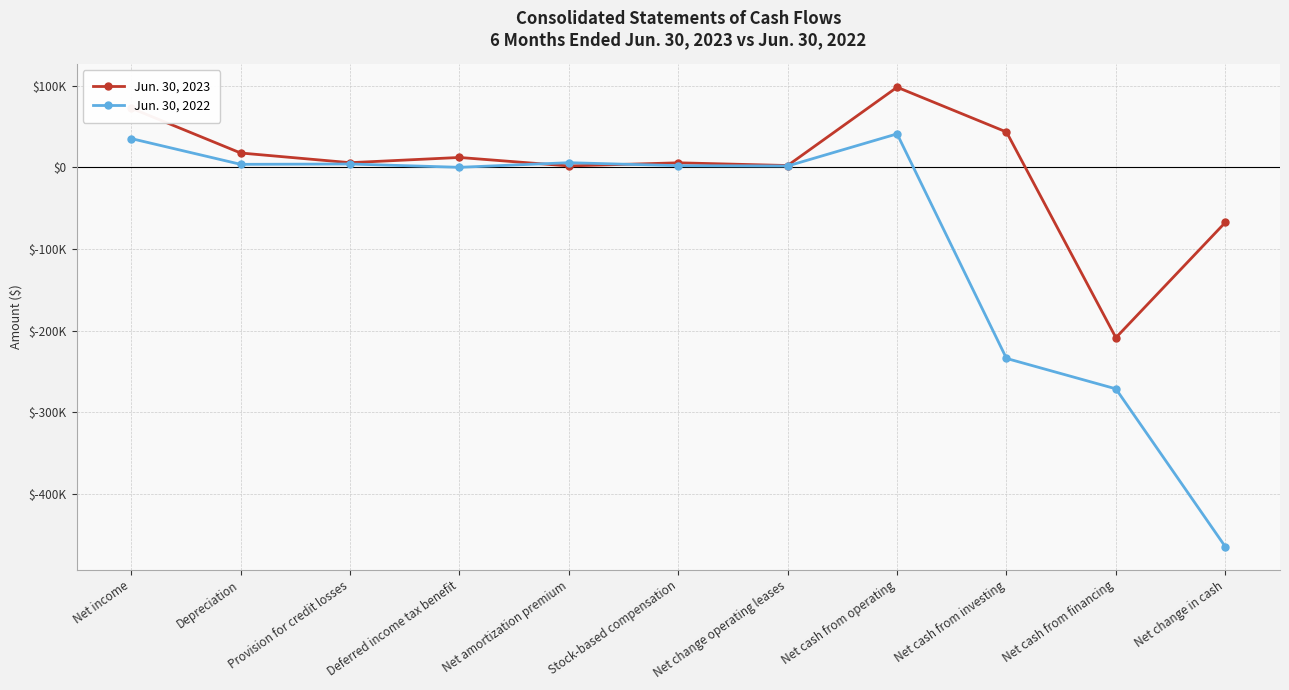

Where do Jun. 30, 2022 and Jun. 30, 2023 first cross each other?

Deferred income tax benefit and Net amortization premium